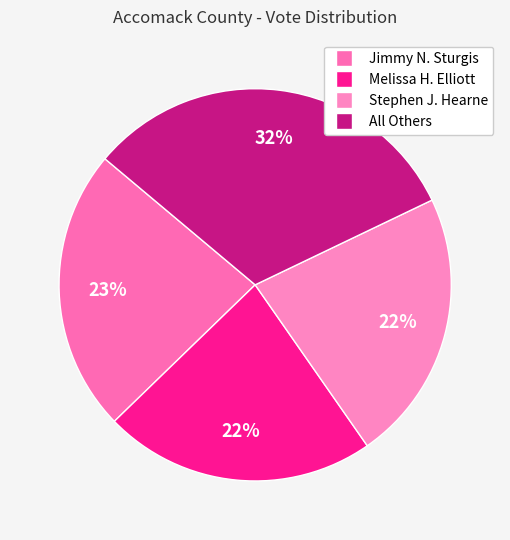

Which slice is the largest?

All Others